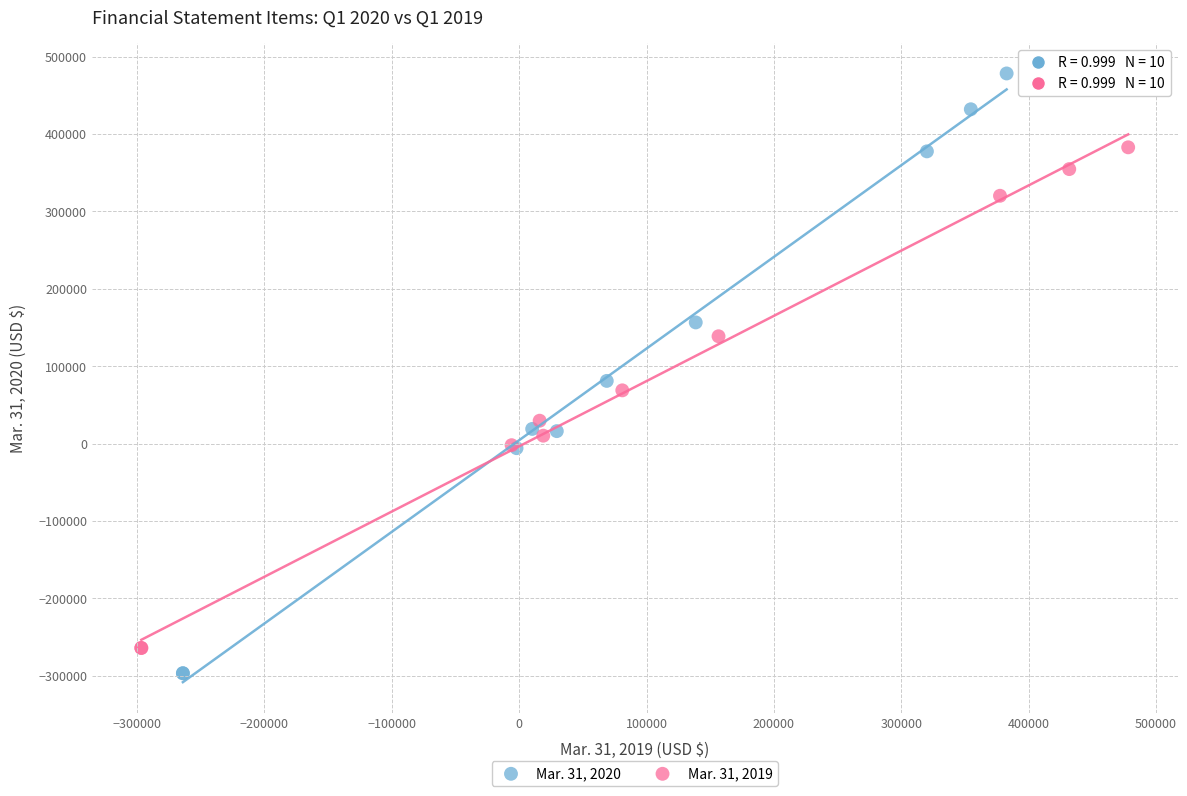

Which series has the widest spread of Y values?

Mar. 31, 2020